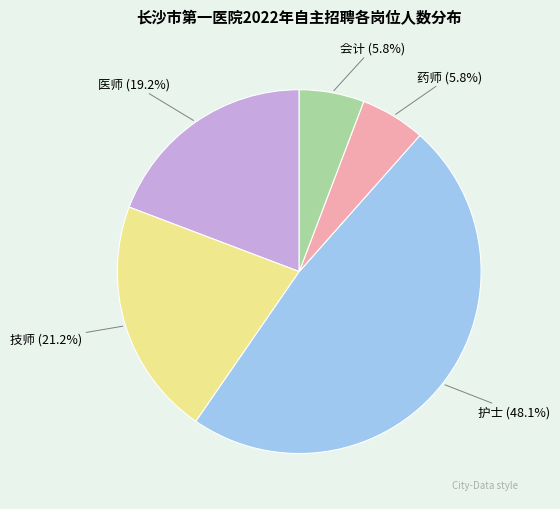

What portion of the pie excludes 药师 (5.8%)?

94.2%